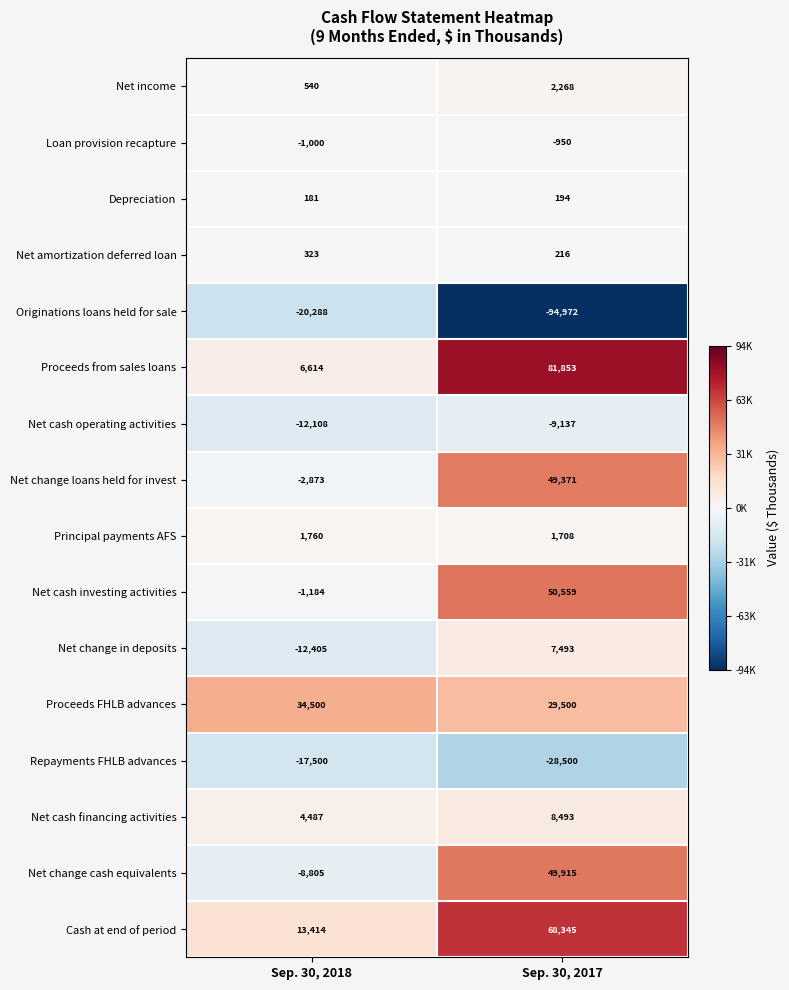

Is it true that Net cash financing activities equals 11931 at Sep. 30, 2017?

False